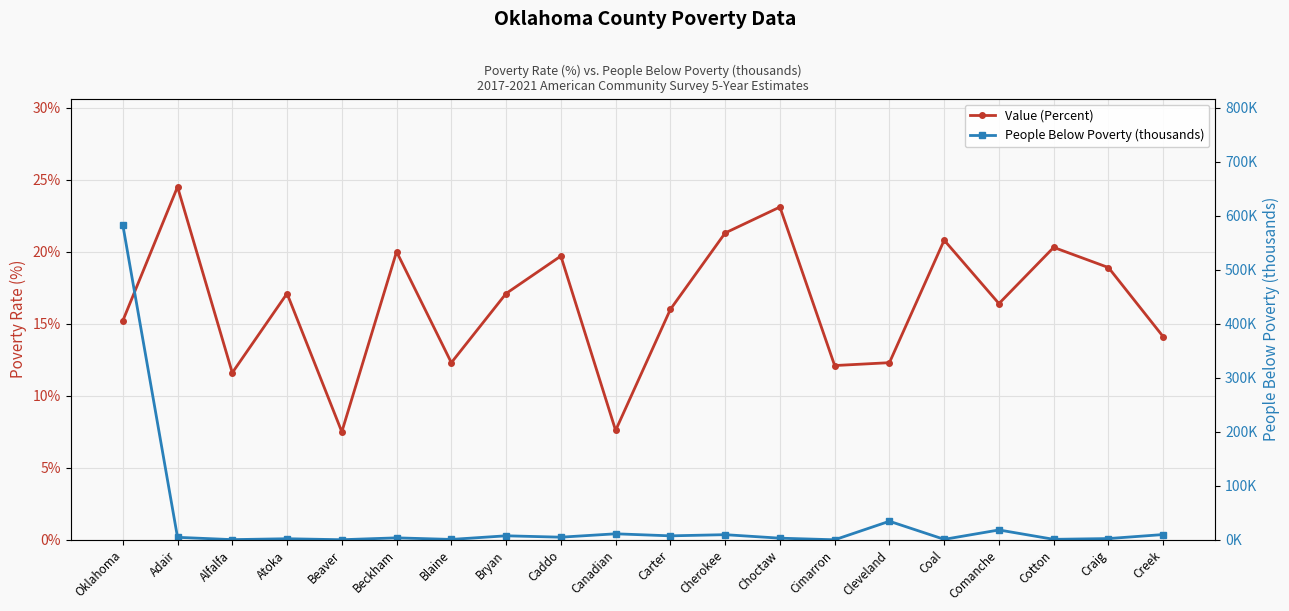

What is the difference between the second highest and minimum values in the Value (Percent) series?

15.6